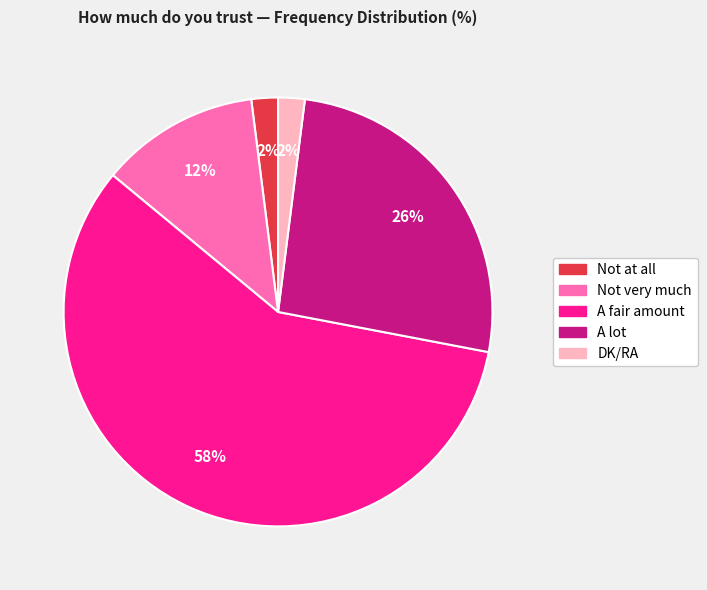

Is the sum of Not very much and DK/RA greater than half?

No